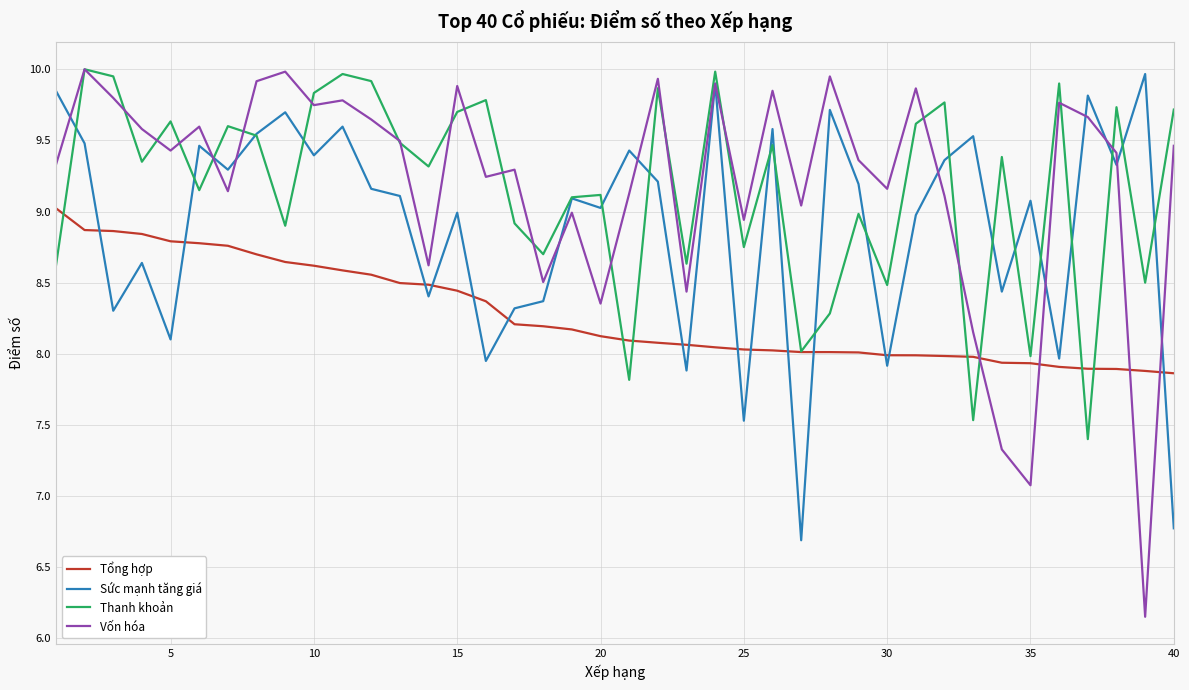

How many lines are shown in the chart?

4